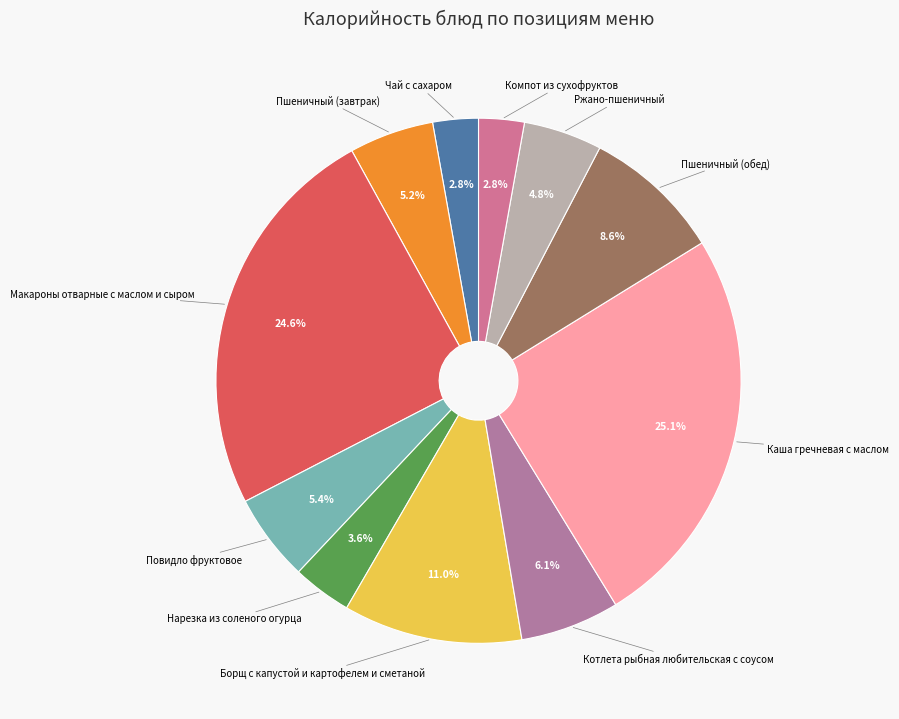

Approximately how many times larger is the value at Борщ с капустой и картофелем и сметаной compared to Котлета рыбная любительская с соусом?

1.8